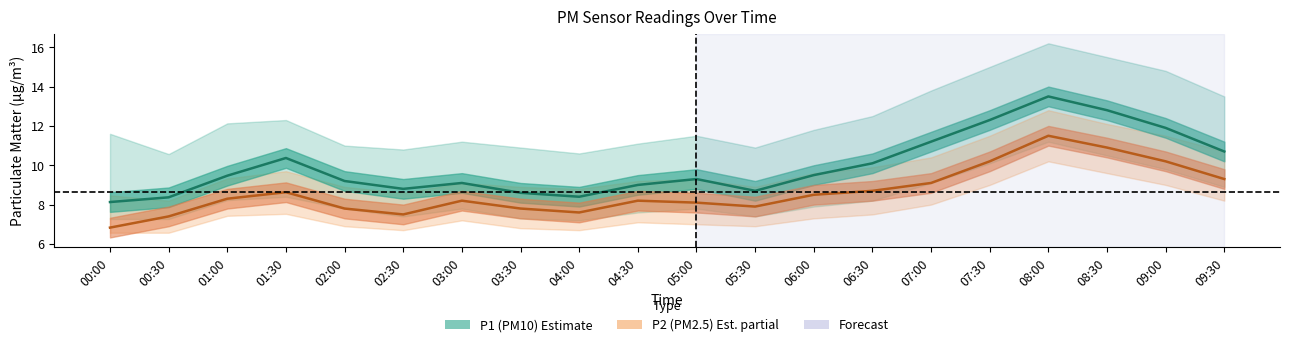

Reading left to right, list all the values displayed in this chart.

P1 (PM10) Line: 8.1	8.4	9.5	10.4	9.2	8.8	9.1	8.6	8.4	9.0	9.3	8.7	9.5	10.1	11.2	12.3	13.5	12.8	11.9	10.7
P2 (PM2.5) Line: 6.8	7.4	8.3	8.6	7.8	7.5	8.2	7.8	7.6	8.2	8.1	7.9	8.5	8.7	9.1	10.2	11.5	10.9	10.2	9.3